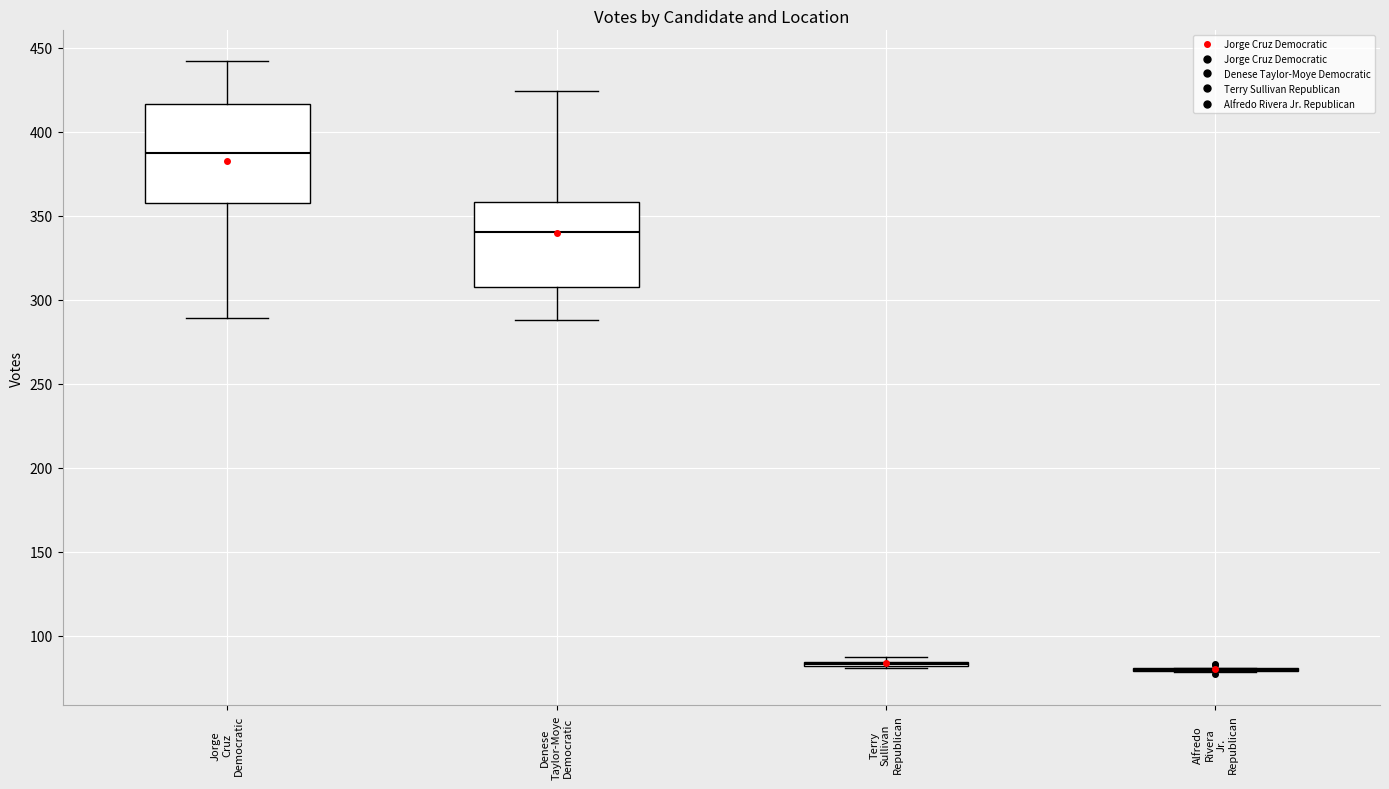

Comparing the boxes themselves (not the whiskers), which one is the tallest?

Jorge Cruz Democratic